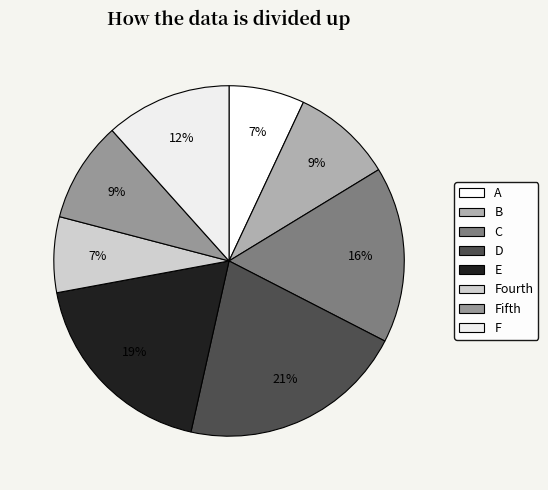

Count the number of slices in the pie.

8